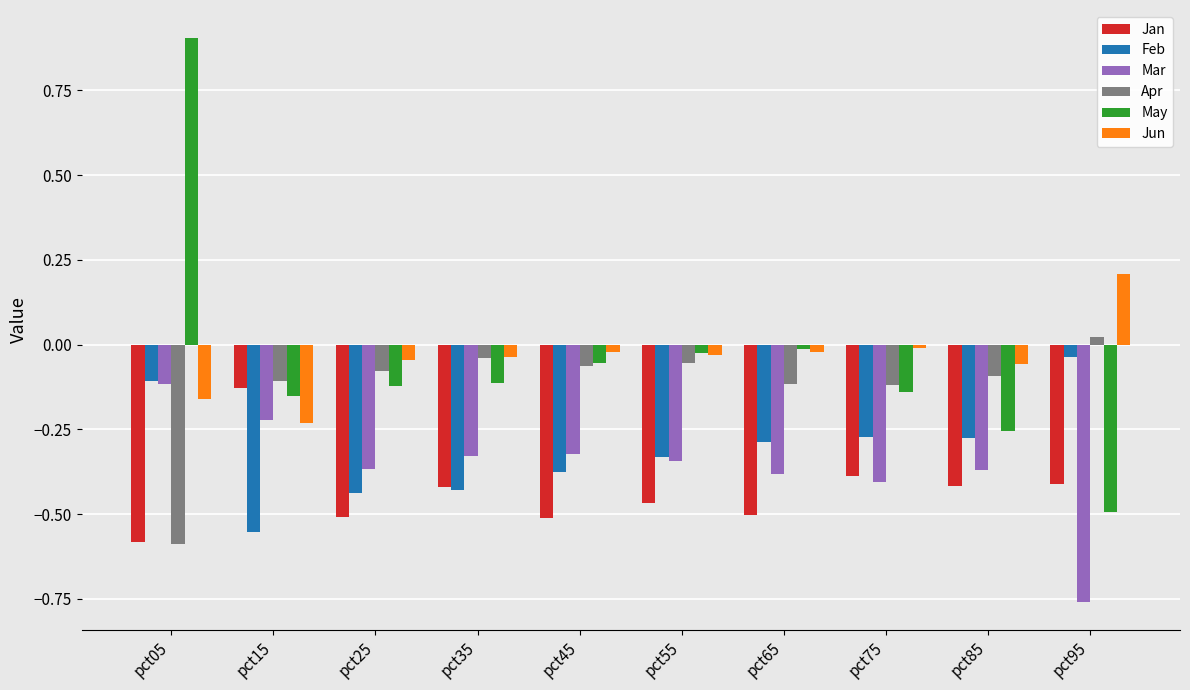

How many categories are shown in the chart?

10